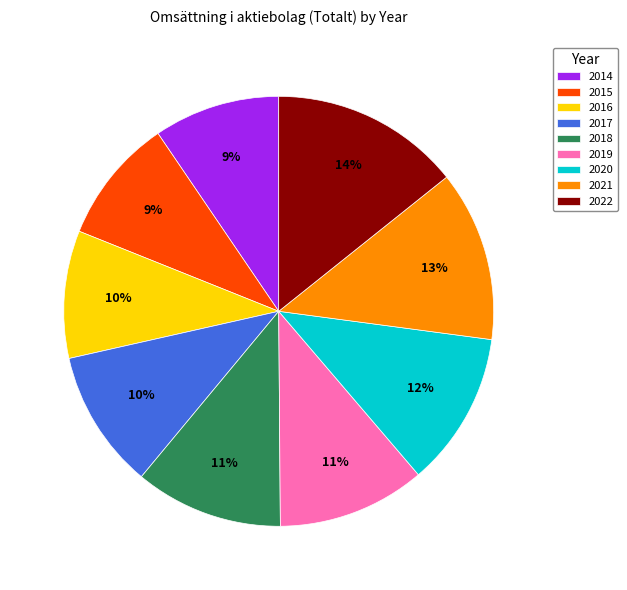

Do 2022 and 2020 together represent more than half of the pie?

No